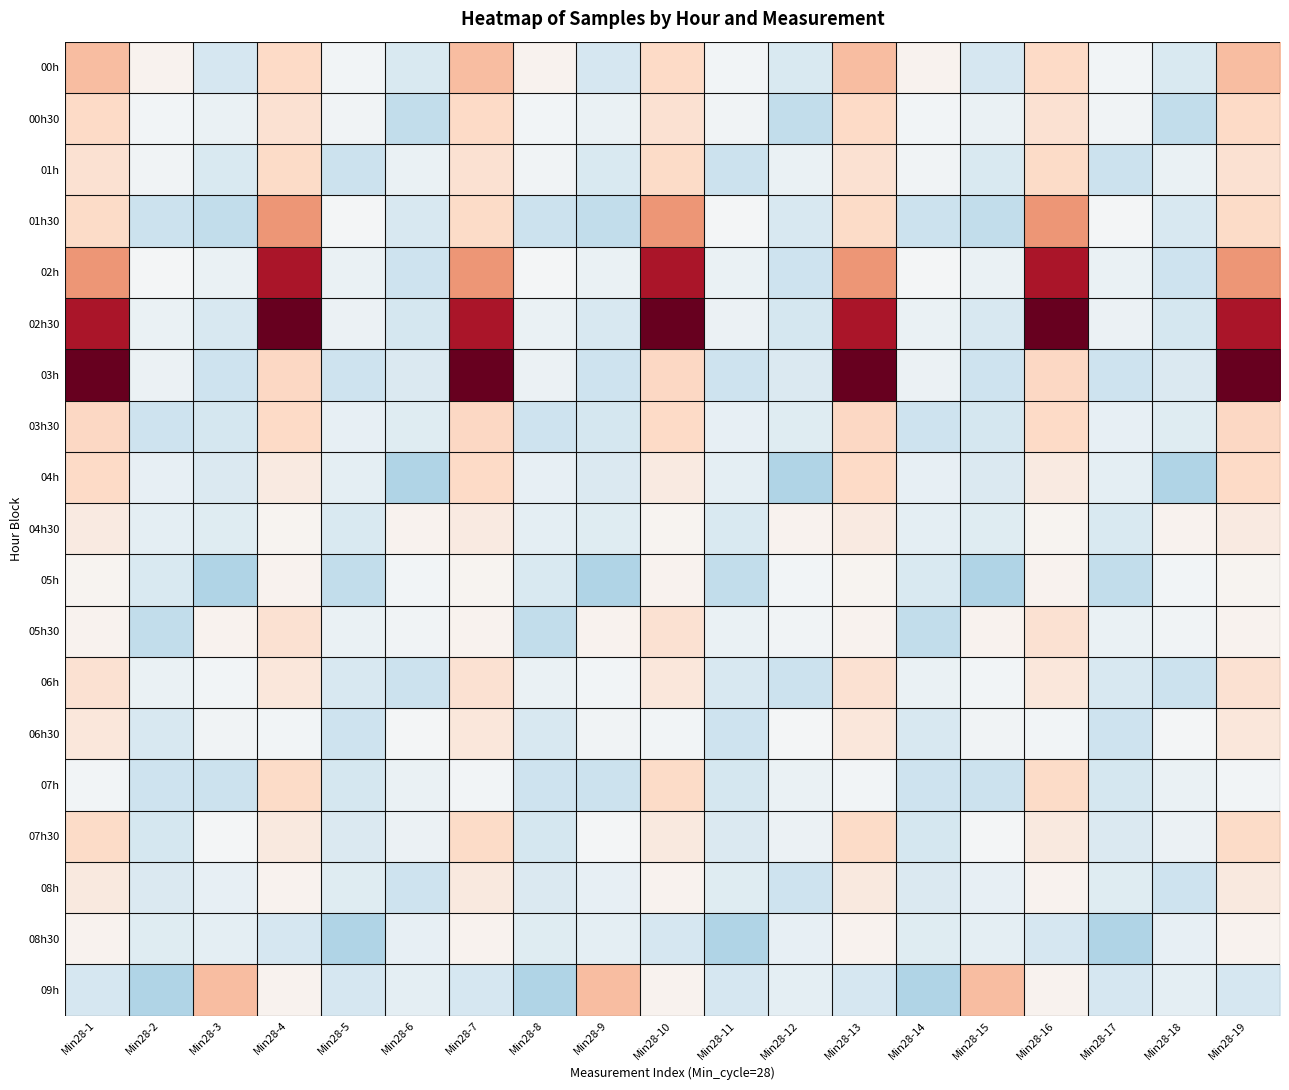

Reading right to left, what are all the values shown in this chart?

00h: Min28-19=1209.8	Min28-18=-577.2	Min28-17=-114.2	Min28-16=781.8	Min28-15=-649.2	Min28-14=129.8	Min28-13=1209.8	Min28-12=-577.2	Min28-11=-114.2	Min28-10=781.8	Min28-9=-649.2	Min28-8=129.8	Min28-7=1209.8	Min28-6=-577.2	Min28-5=-114.2	Min28-4=781.8	Min28-3=-649.2	Min28-2=129.8	Min28-1=1209.8
00h30: Min28-19=781.8	Min28-18=-944.2	Min28-17=-148.2	Min28-16=582.8	Min28-15=-255.2	Min28-14=-114.2	Min28-13=781.8	Min28-12=-944.2	Min28-11=-148.2	Min28-10=582.8	Min28-9=-255.2	Min28-8=-114.2	Min28-7=781.8	Min28-6=-944.2	Min28-5=-148.2	Min28-4=582.8	Min28-3=-255.2	Min28-2=-114.2	Min28-1=781.8
01h: Min28-19=582.8	Min28-18=-250.2	Min28-17=-827.2	Min28-16=734.8	Min28-15=-577.2	Min28-14=-148.2	Min28-13=582.8	Min28-12=-250.2	Min28-11=-827.2	Min28-10=734.8	Min28-9=-577.2	Min28-8=-148.2	Min28-7=582.8	Min28-6=-250.2	Min28-5=-827.2	Min28-4=734.8	Min28-3=-577.2	Min28-2=-148.2	Min28-1=582.8
01h30: Min28-19=734.8	Min28-18=-622.2	Min28-17=-84.2	Min28-16=1709.8	Min28-15=-944.2	Min28-14=-827.2	Min28-13=734.8	Min28-12=-622.2	Min28-11=-84.2	Min28-10=1709.8	Min28-9=-944.2	Min28-8=-827.2	Min28-7=734.8	Min28-6=-622.2	Min28-5=-84.2	Min28-4=1709.8	Min28-3=-944.2	Min28-2=-827.2	Min28-1=734.8
02h: Min28-19=1709.8	Min28-18=-805.2	Min28-17=-255.2	Min28-16=3180.8	Min28-15=-250.2	Min28-14=-84.2	Min28-13=1709.8	Min28-12=-805.2	Min28-11=-255.2	Min28-10=3180.8	Min28-9=-250.2	Min28-8=-84.2	Min28-7=1709.8	Min28-6=-805.2	Min28-5=-255.2	Min28-4=3180.8	Min28-3=-250.2	Min28-2=-84.2	Min28-1=1709.8
02h30: Min28-19=3180.8	Min28-18=-673.2	Min28-17=-242.2	Min28-16=3881.8	Min28-15=-622.2	Min28-14=-255.2	Min28-13=3180.8	Min28-12=-673.2	Min28-11=-242.2	Min28-10=3881.8	Min28-9=-622.2	Min28-8=-255.2	Min28-7=3180.8	Min28-6=-673.2	Min28-5=-242.2	Min28-4=3881.8	Min28-3=-622.2	Min28-2=-255.2	Min28-1=3180.8
03h: Min28-19=3881.8	Min28-18=-559.2	Min28-17=-801.2	Min28-16=809.8	Min28-15=-805.2	Min28-14=-242.2	Min28-13=3881.8	Min28-12=-559.2	Min28-11=-801.2	Min28-10=809.8	Min28-9=-805.2	Min28-8=-242.2	Min28-7=3881.8	Min28-6=-559.2	Min28-5=-801.2	Min28-4=809.8	Min28-3=-805.2	Min28-2=-242.2	Min28-1=3881.8
03h30: Min28-19=809.8	Min28-18=-463.2	Min28-17=-326.2	Min28-16=768.8	Min28-15=-673.2	Min28-14=-801.2	Min28-13=809.8	Min28-12=-463.2	Min28-11=-326.2	Min28-10=768.8	Min28-9=-673.2	Min28-8=-801.2	Min28-7=809.8	Min28-6=-463.2	Min28-5=-326.2	Min28-4=768.8	Min28-3=-673.2	Min28-2=-801.2	Min28-1=809.8
04h: Min28-19=768.8	Min28-18=-1174.2	Min28-17=-390.2	Min28-16=340.8	Min28-15=-559.2	Min28-14=-326.2	Min28-13=768.8	Min28-12=-1174.2	Min28-11=-390.2	Min28-10=340.8	Min28-9=-559.2	Min28-8=-326.2	Min28-7=768.8	Min28-6=-1174.2	Min28-5=-390.2	Min28-4=340.8	Min28-3=-559.2	Min28-2=-326.2	Min28-1=768.8
04h30: Min28-19=340.8	Min28-18=129.8	Min28-17=-577.2	Min28-16=92.8	Min28-15=-463.2	Min28-14=-390.2	Min28-13=340.8	Min28-12=129.8	Min28-11=-577.2	Min28-10=92.8	Min28-9=-463.2	Min28-8=-390.2	Min28-7=340.8	Min28-6=129.8	Min28-5=-577.2	Min28-4=92.8	Min28-3=-463.2	Min28-2=-390.2	Min28-1=340.8
05h: Min28-19=92.8	Min28-18=-114.2	Min28-17=-944.2	Min28-16=128.8	Min28-15=-1174.2	Min28-14=-577.2	Min28-13=92.8	Min28-12=-114.2	Min28-11=-944.2	Min28-10=128.8	Min28-9=-1174.2	Min28-8=-577.2	Min28-7=92.8	Min28-6=-114.2	Min28-5=-944.2	Min28-4=128.8	Min28-3=-1174.2	Min28-2=-577.2	Min28-1=92.8
05h30: Min28-19=128.8	Min28-18=-148.2	Min28-17=-250.2	Min28-16=576.8	Min28-15=129.8	Min28-14=-944.2	Min28-13=128.8	Min28-12=-148.2	Min28-11=-250.2	Min28-10=576.8	Min28-9=129.8	Min28-8=-944.2	Min28-7=128.8	Min28-6=-148.2	Min28-5=-250.2	Min28-4=576.8	Min28-3=129.8	Min28-2=-944.2	Min28-1=128.8
06h: Min28-19=576.8	Min28-18=-827.2	Min28-17=-622.2	Min28-16=449.8	Min28-15=-114.2	Min28-14=-250.2	Min28-13=576.8	Min28-12=-827.2	Min28-11=-622.2	Min28-10=449.8	Min28-9=-114.2	Min28-8=-250.2	Min28-7=576.8	Min28-6=-827.2	Min28-5=-622.2	Min28-4=449.8	Min28-3=-114.2	Min28-2=-250.2	Min28-1=576.8
06h30: Min28-19=449.8	Min28-18=-84.2	Min28-17=-805.2	Min28-16=-106.2	Min28-15=-148.2	Min28-14=-622.2	Min28-13=449.8	Min28-12=-84.2	Min28-11=-805.2	Min28-10=-106.2	Min28-9=-148.2	Min28-8=-622.2	Min28-7=449.8	Min28-6=-84.2	Min28-5=-805.2	Min28-4=-106.2	Min28-3=-148.2	Min28-2=-622.2	Min28-1=449.8
07h: Min28-19=-106.2	Min28-18=-255.2	Min28-17=-673.2	Min28-16=738.8	Min28-15=-827.2	Min28-14=-805.2	Min28-13=-106.2	Min28-12=-255.2	Min28-11=-673.2	Min28-10=738.8	Min28-9=-827.2	Min28-8=-805.2	Min28-7=-106.2	Min28-6=-255.2	Min28-5=-673.2	Min28-4=738.8	Min28-3=-827.2	Min28-2=-805.2	Min28-1=-106.2
07h30: Min28-19=738.8	Min28-18=-242.2	Min28-17=-559.2	Min28-16=371.8	Min28-15=-84.2	Min28-14=-673.2	Min28-13=738.8	Min28-12=-242.2	Min28-11=-559.2	Min28-10=371.8	Min28-9=-84.2	Min28-8=-673.2	Min28-7=738.8	Min28-6=-242.2	Min28-5=-559.2	Min28-4=371.8	Min28-3=-84.2	Min28-2=-673.2	Min28-1=738.8
08h: Min28-19=371.8	Min28-18=-801.2	Min28-17=-463.2	Min28-16=147.8	Min28-15=-326.2	Min28-14=-559.2	Min28-13=371.8	Min28-12=-801.2	Min28-11=-463.2	Min28-10=147.8	Min28-9=-326.2	Min28-8=-559.2	Min28-7=371.8	Min28-6=-801.2	Min28-5=-463.2	Min28-4=147.8	Min28-3=-326.2	Min28-2=-559.2	Min28-1=371.8
08h30: Min28-19=147.8	Min28-18=-326.2	Min28-17=-1174.2	Min28-16=-644.2	Min28-15=-390.2	Min28-14=-463.2	Min28-13=147.8	Min28-12=-326.2	Min28-11=-1174.2	Min28-10=-644.2	Min28-9=-390.2	Min28-8=-463.2	Min28-7=147.8	Min28-6=-326.2	Min28-5=-1174.2	Min28-4=-644.2	Min28-3=-390.2	Min28-2=-463.2	Min28-1=147.8
09h: Min28-19=-644.2	Min28-18=-390.2	Min28-17=-649.2	Min28-16=129.8	Min28-15=1209.8	Min28-14=-1174.2	Min28-13=-644.2	Min28-12=-390.2	Min28-11=-649.2	Min28-10=129.8	Min28-9=1209.8	Min28-8=-1174.2	Min28-7=-644.2	Min28-6=-390.2	Min28-5=-649.2	Min28-4=129.8	Min28-3=1209.8	Min28-2=-1174.2	Min28-1=-644.2